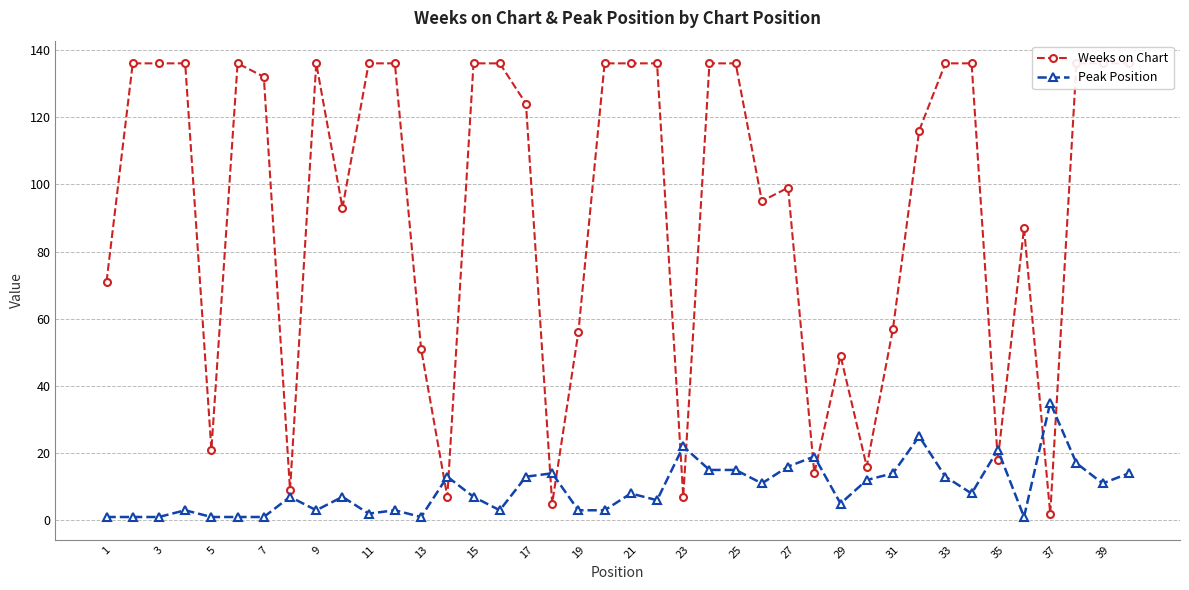

How many interior local valleys does the Weeks on Chart series have?

11